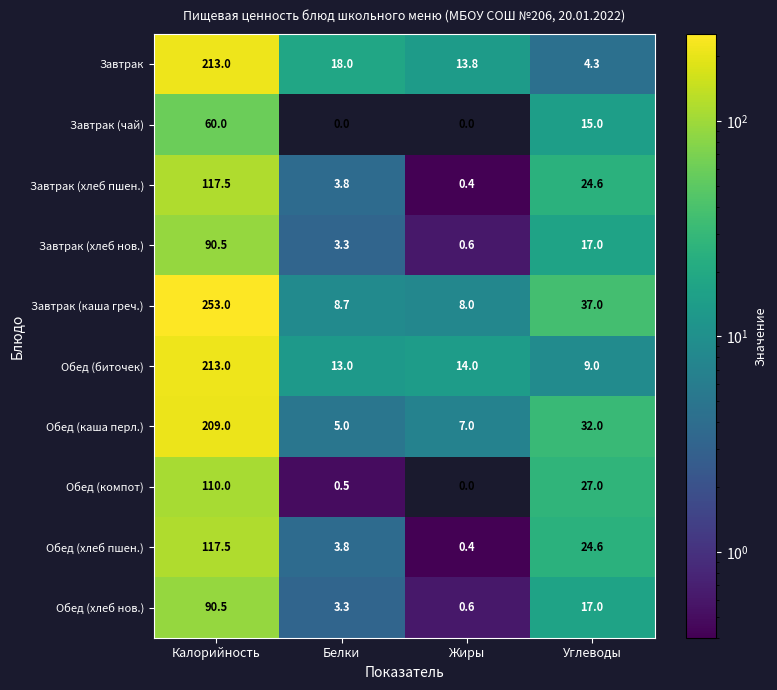

The Завтрак (каша греч.) series shows 15.3 at Углеводы. True or false?

False